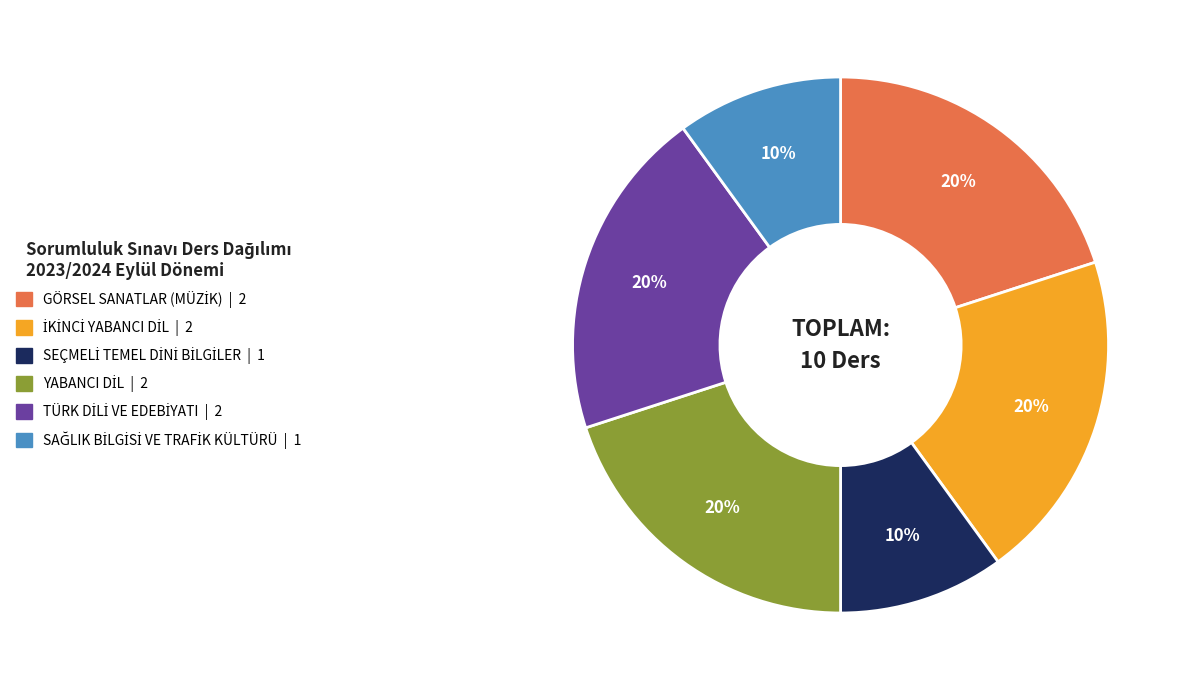

To the nearest percent, what is the average slice percentage?

17%